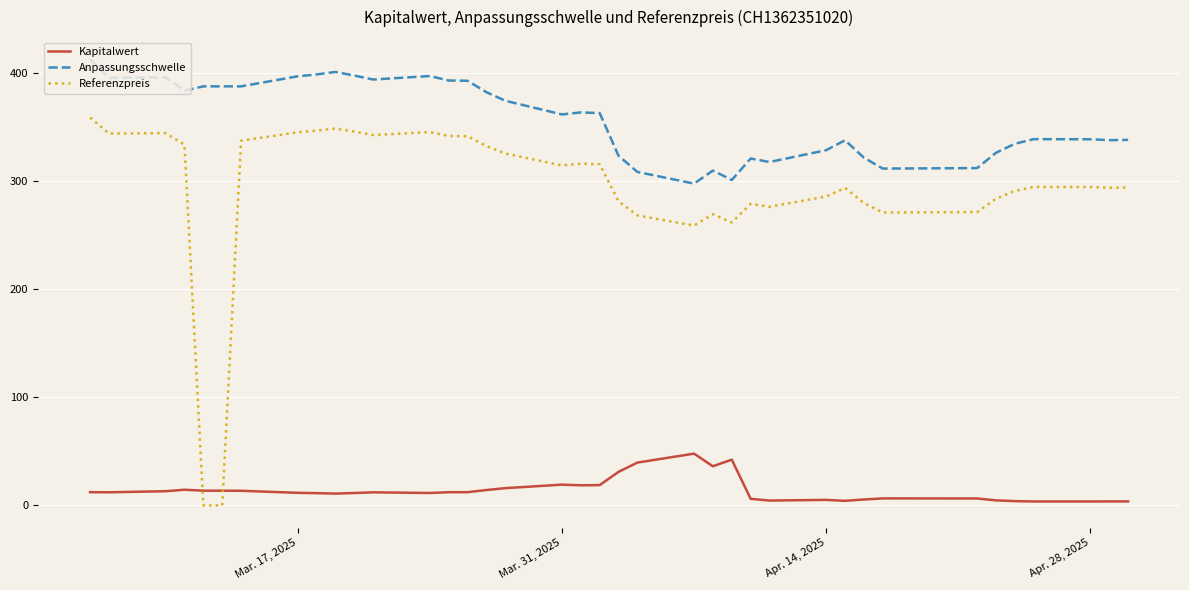

True or false: Anpassungsschwelle and Kapitalwert cross at least once.

False